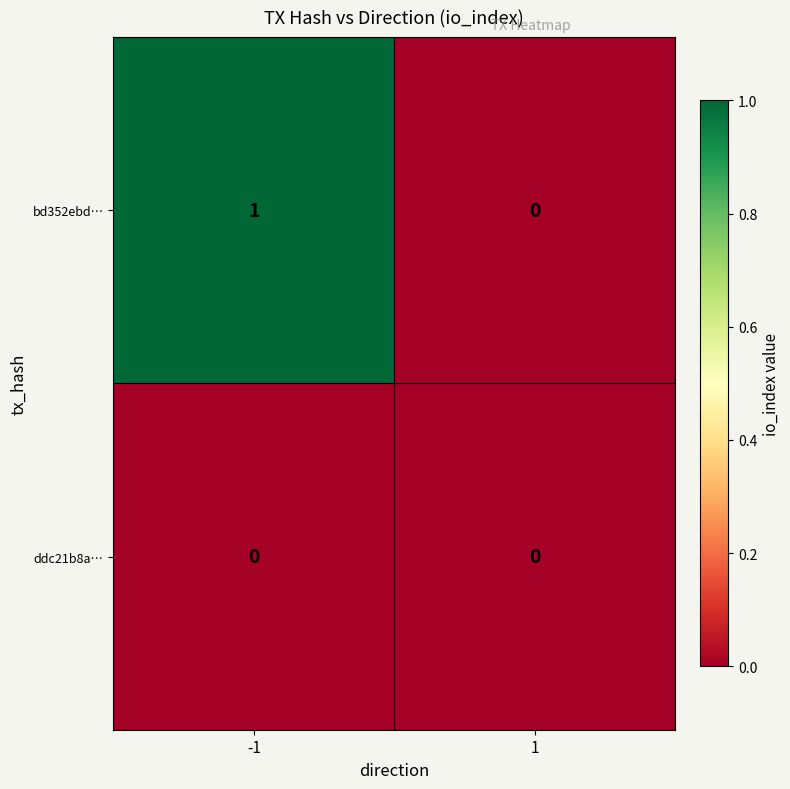

Which series changed the most between -1 and 1?

bd352ebd…